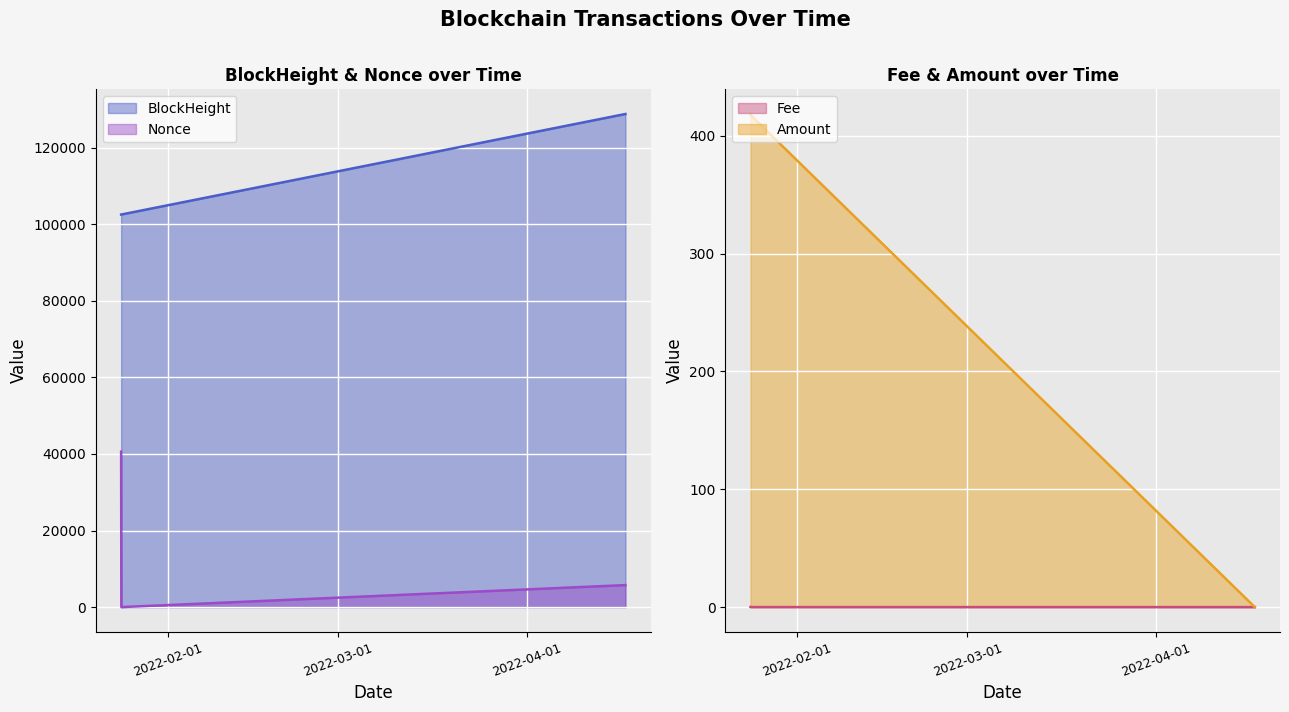

List the series in order of their peak value, lowest first.

Fee, Amount, Nonce, BlockHeight